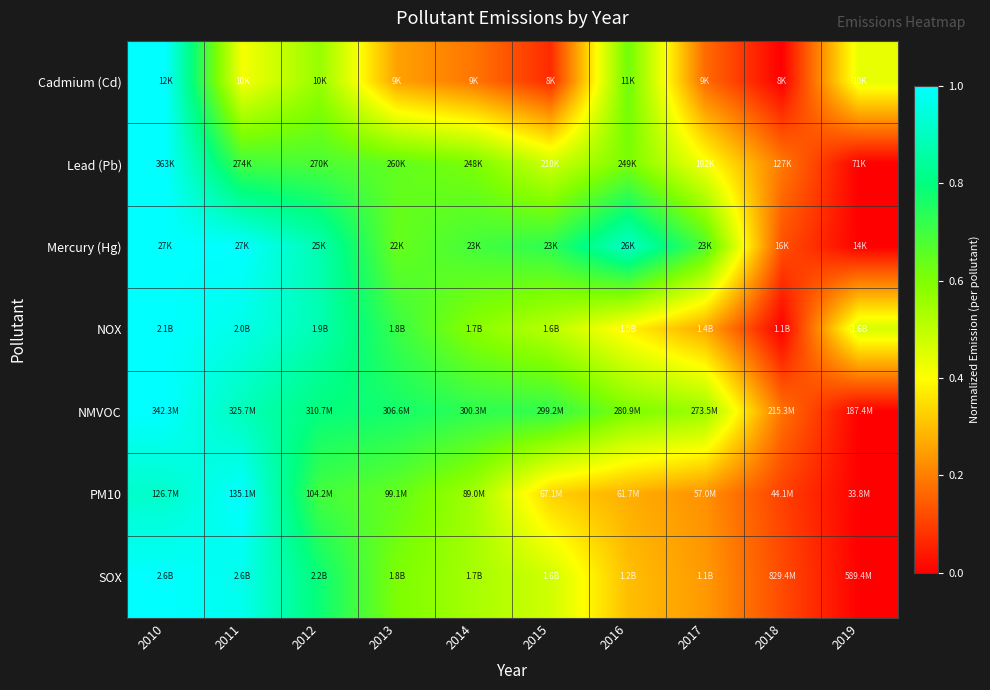

How many series are shown in this chart?

7